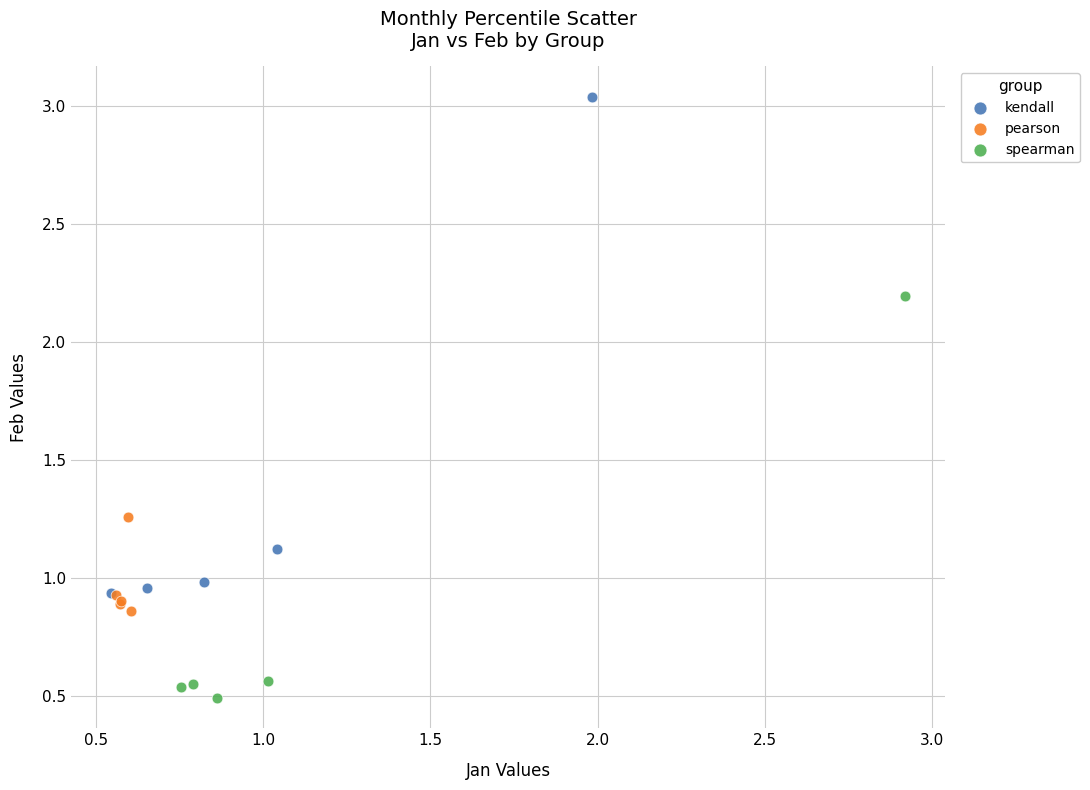

Which series contains the lowest Y value?

spearman